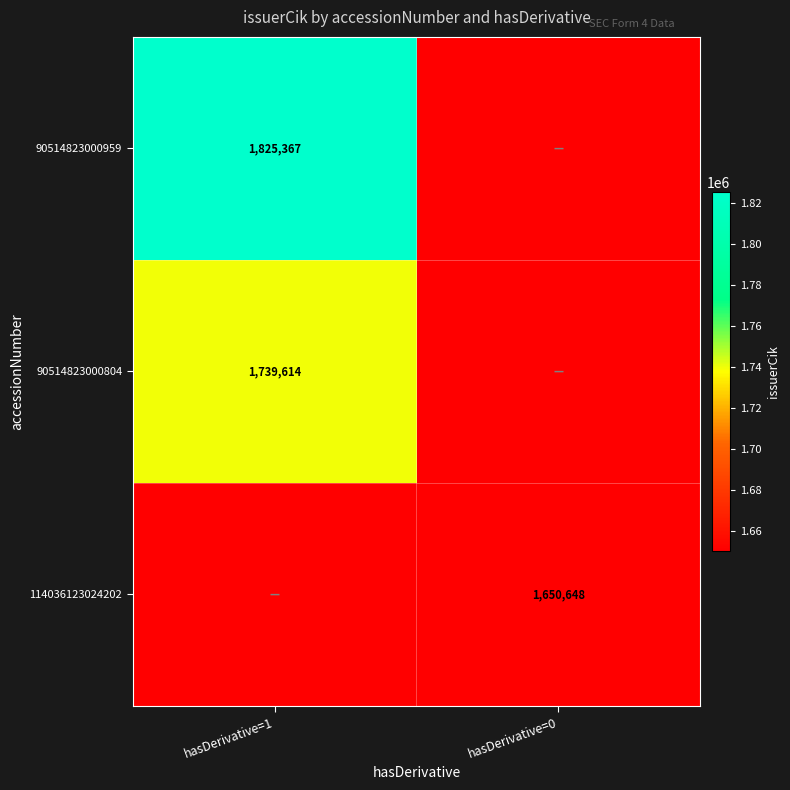

True or false: 90514823000959 has a value of 3038594 at hasDerivative=1.

False